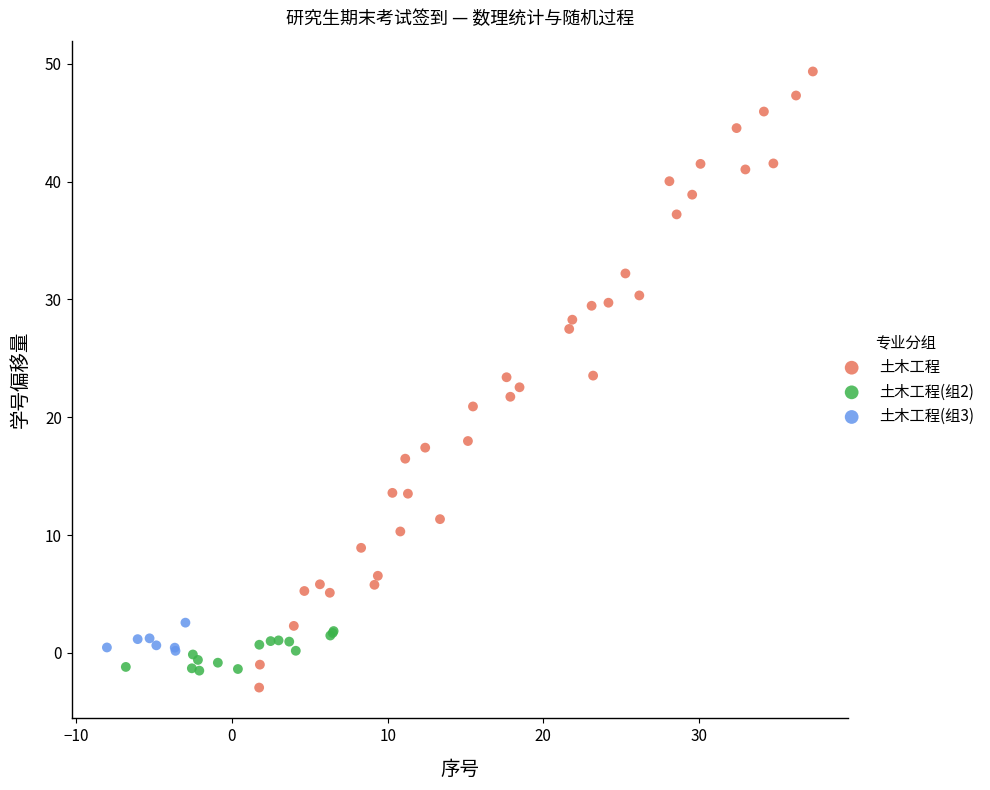

Which series has the widest spread of Y values?

土木工程